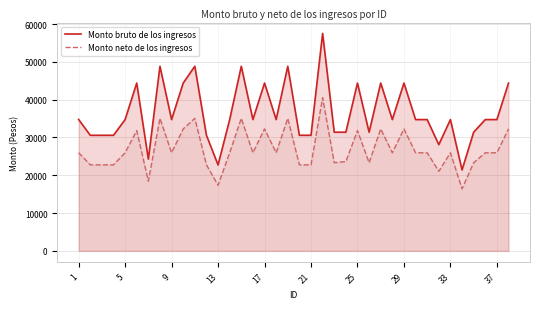

Rank the series by their average value, from lowest to highest.

Monto neto de los ingresos, Monto bruto de los ingresos